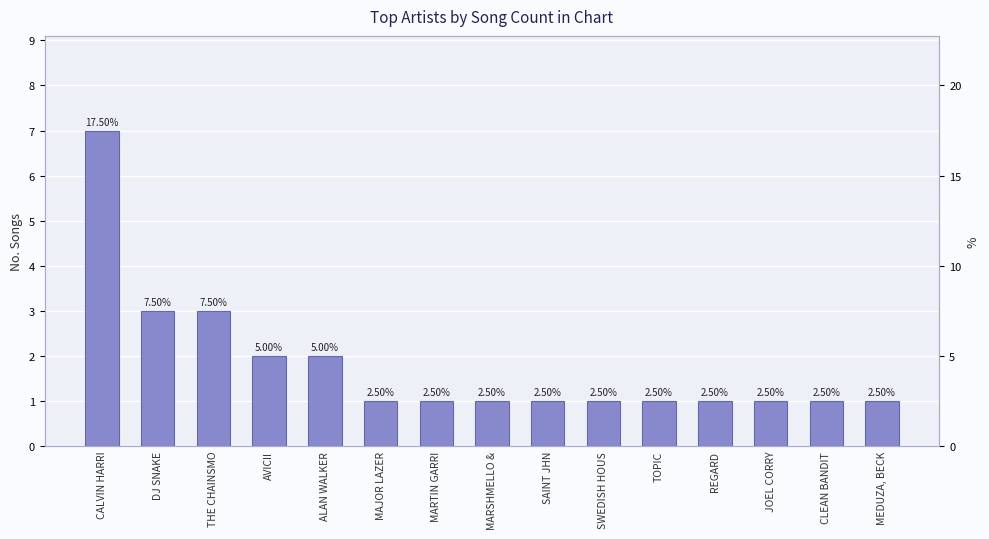

What position from the right is MAJOR LAZER?

10